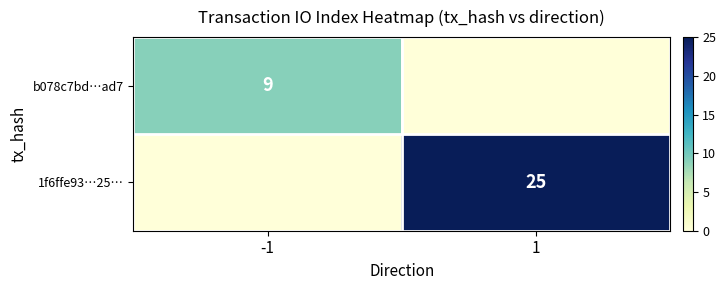

The 1f6ffe93…25… series shows 25 at 1. True or false?

True